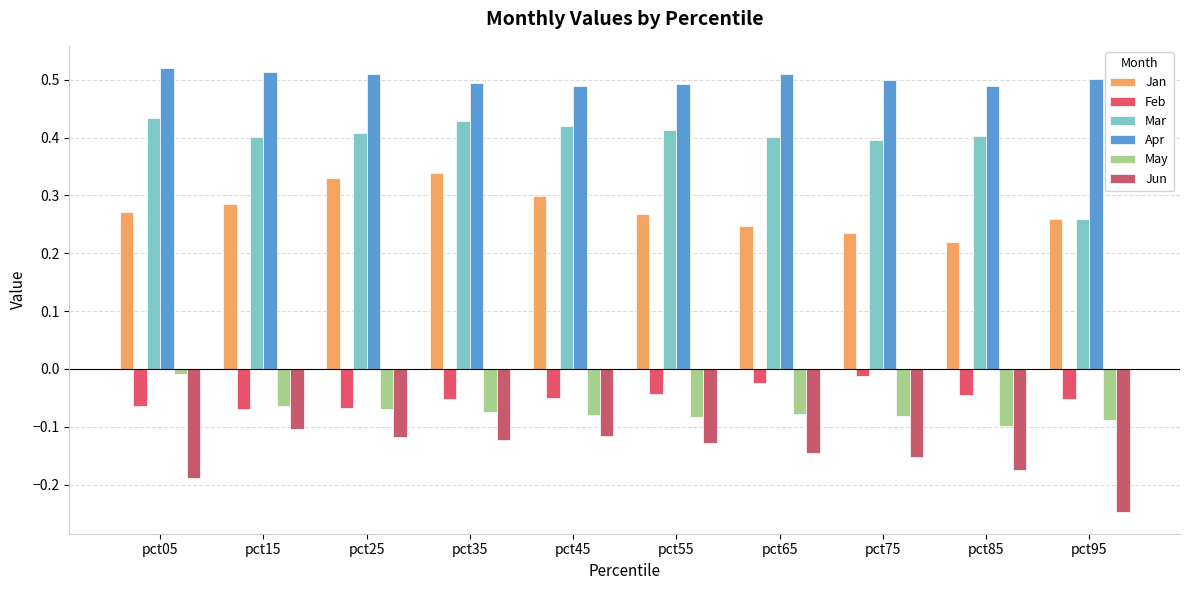

How many groups of bars are there?

10